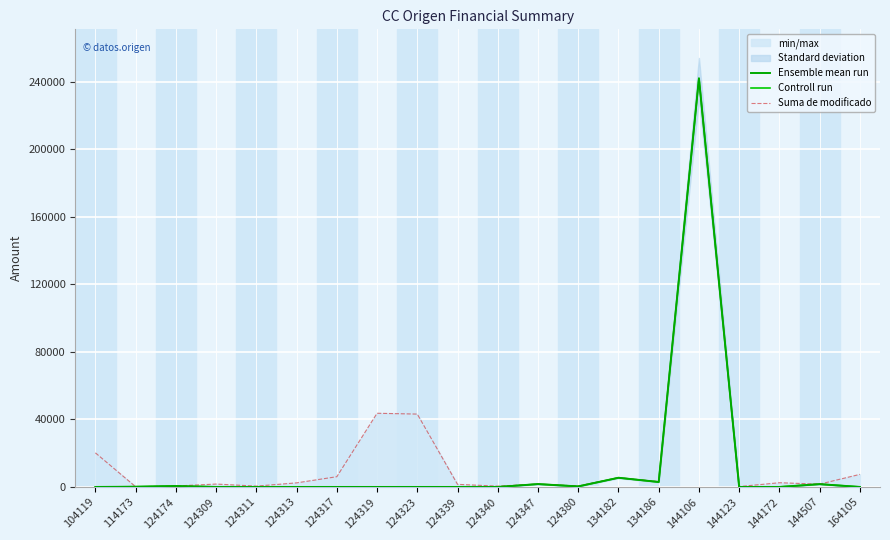

True or false: Ensemble mean run and Suma de modificado cross at least once.

False